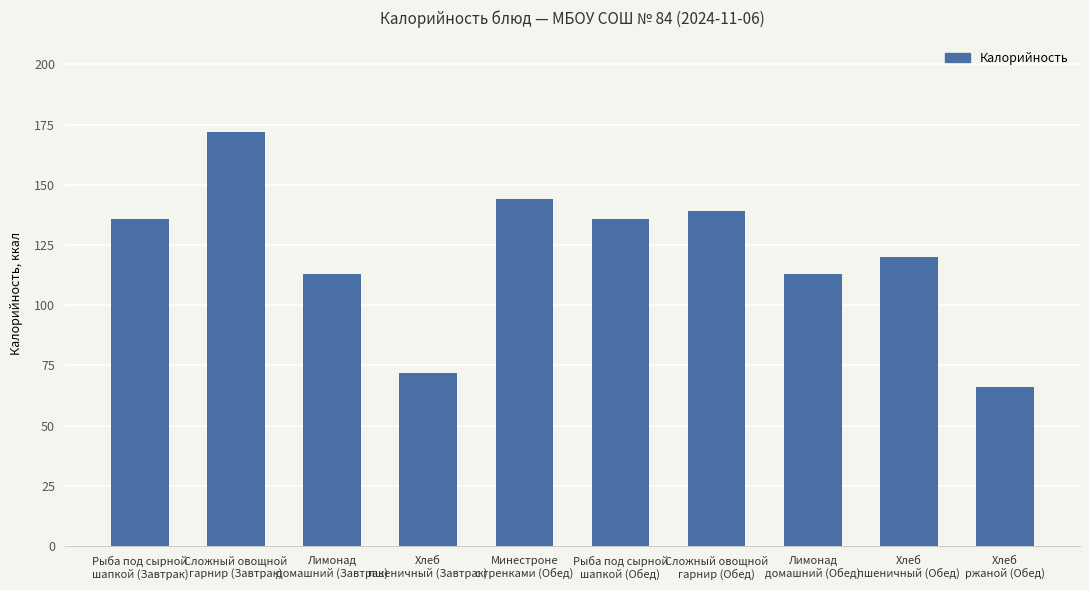

At which label is the value closest to 119?

Хлеб
пшеничный (Обед)